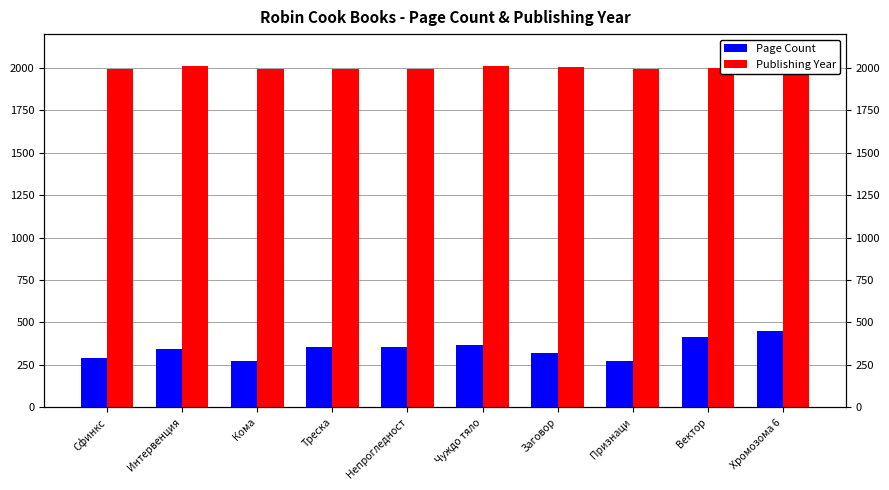

What is the label of the 3rd bar from the right?

Признаци